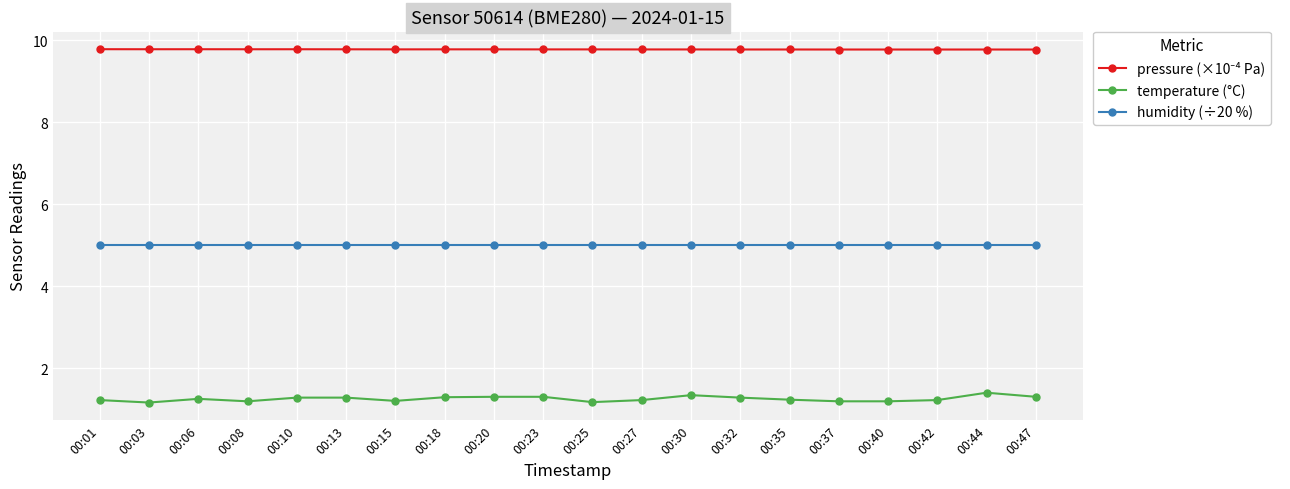

At how many categories does at least one series exceed 1?

20